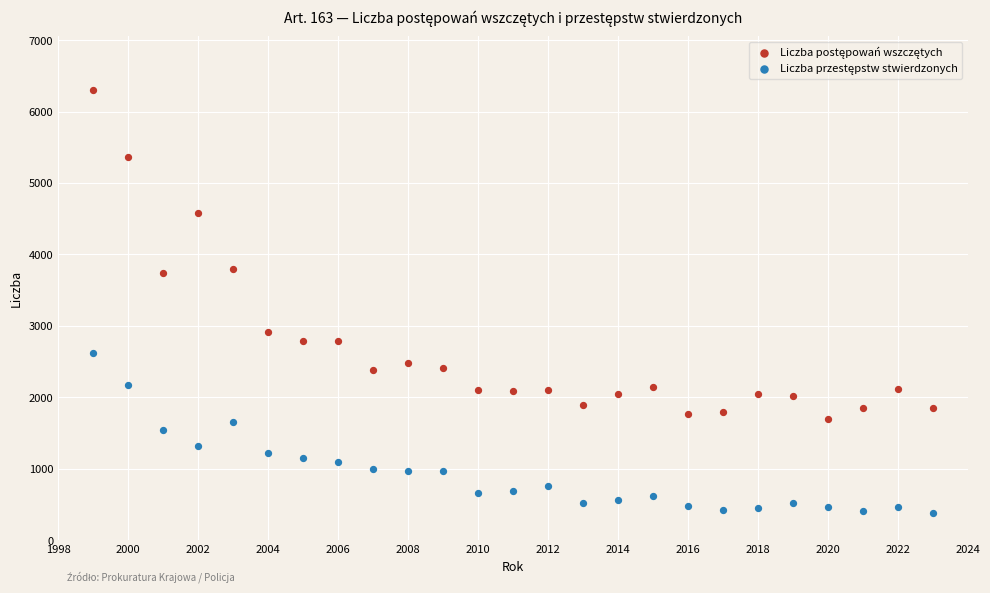

Across all data points, what is the range of Y values (max minus min)?

5914